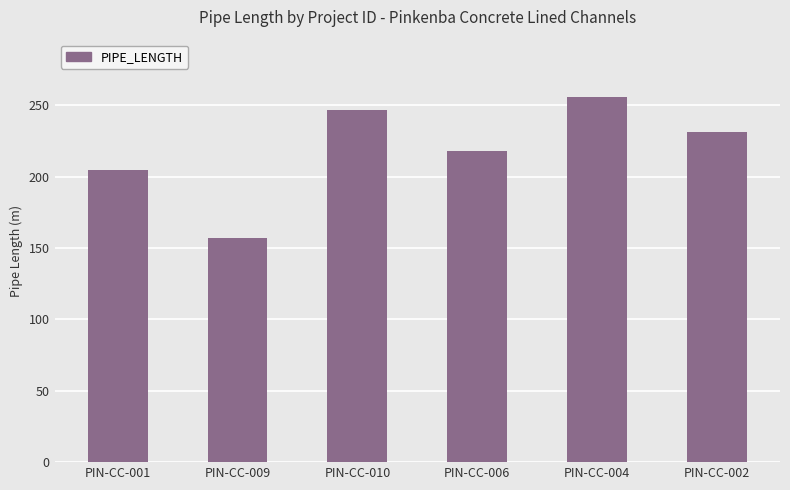

The value at PIN-CC-010 is 374. True or false?

False